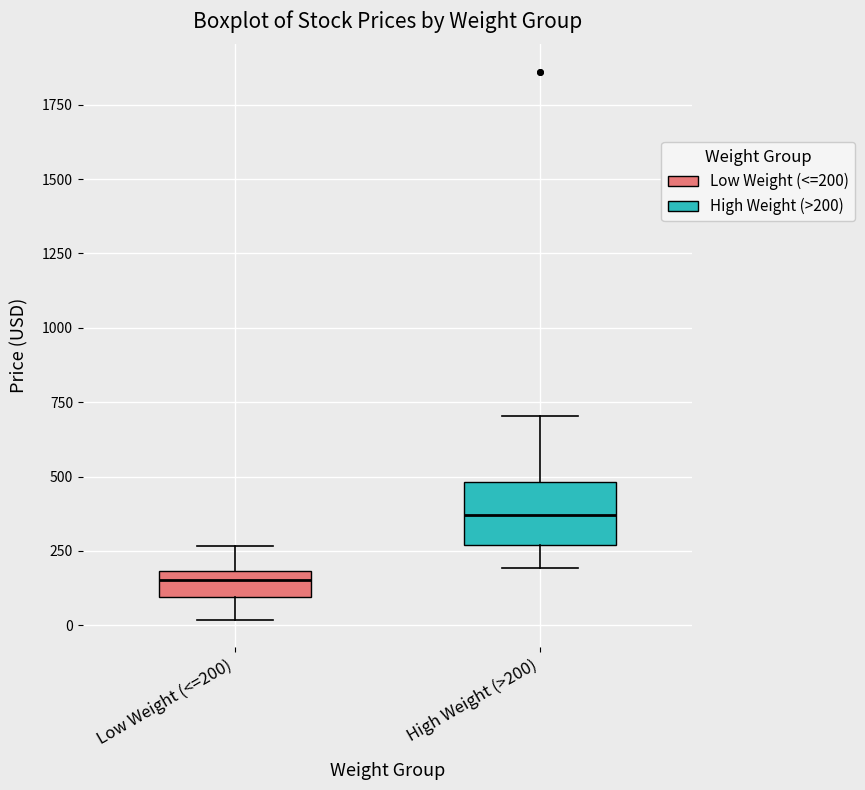

Which box has the highest median line?

High Weight (>200)